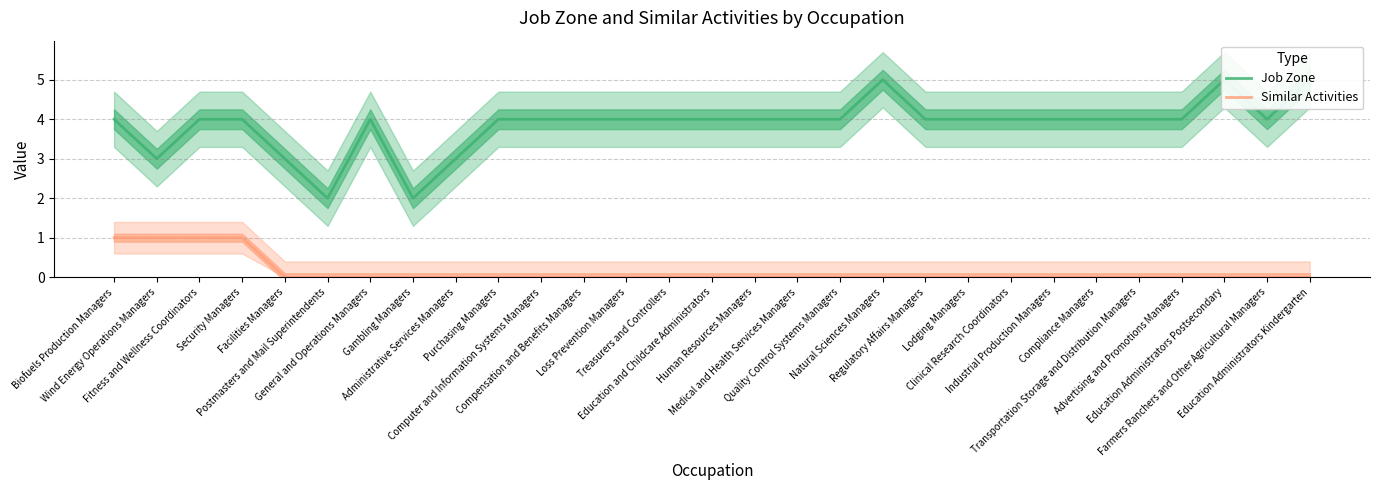

What is the maximum value for Job Zone?

5